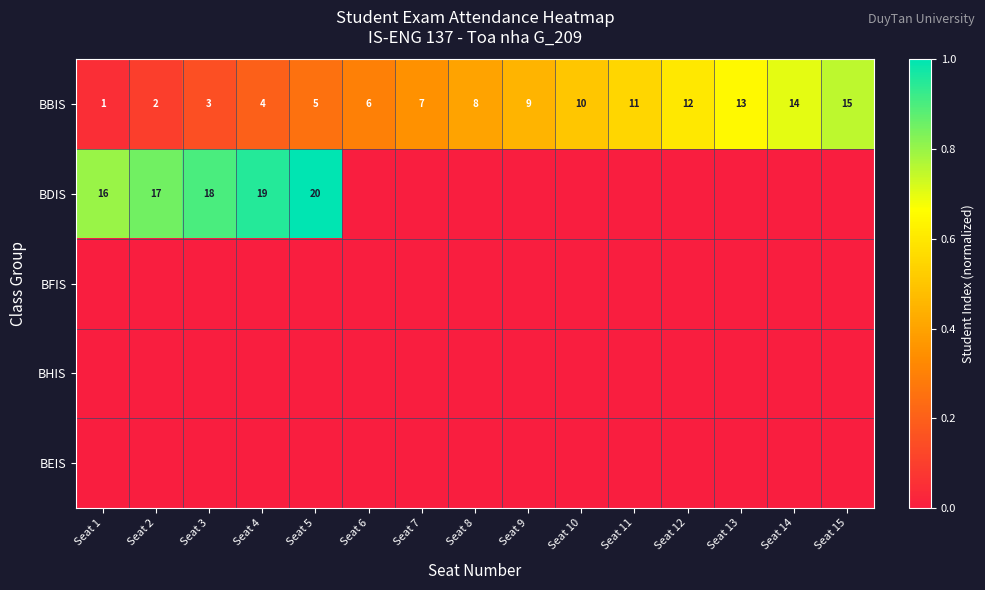

What is the sum of the BBIS values at Seat 15 and Seat 4?

19